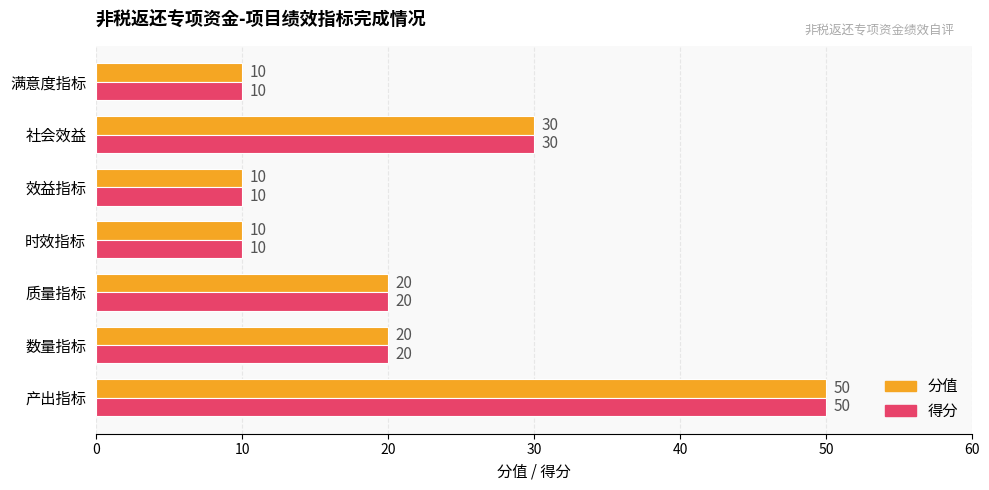

At which category is the sum across all series the highest?

产出指标